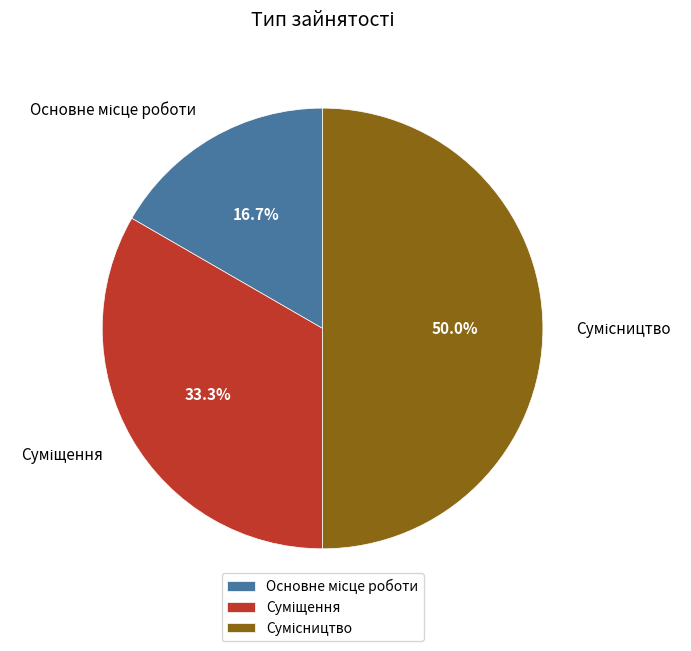

To the nearest percent, what portion does Суміщення represent?

33%